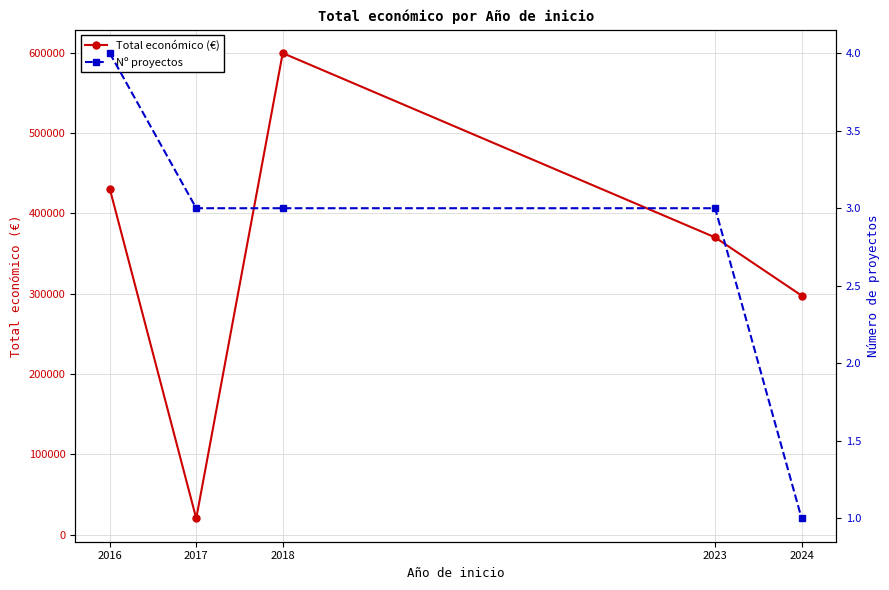

How many lines are shown in the chart?

2